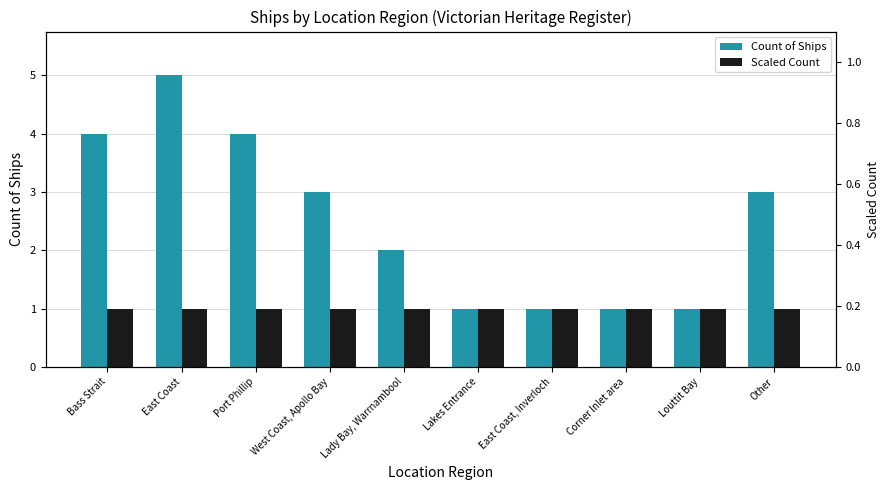

What position from the left is Bass Strait?

1